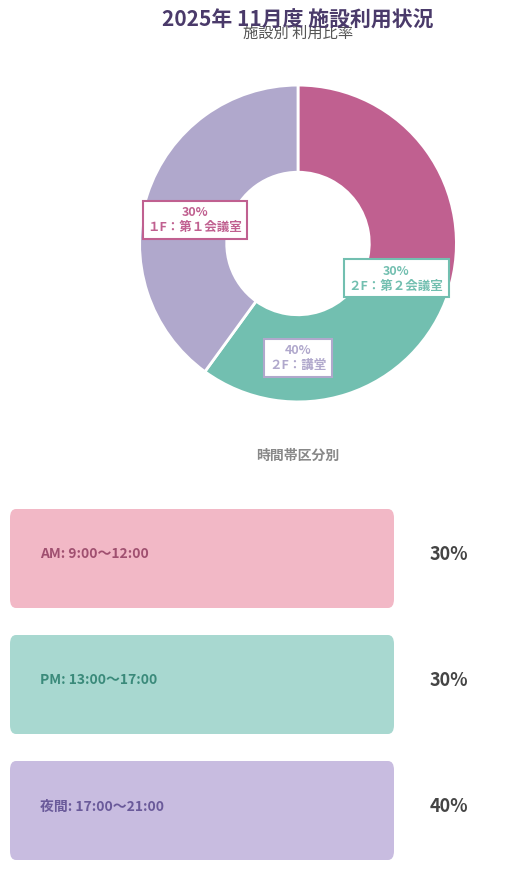

Combined, what portion of the pie is ２F：講堂 and ２F：第２会議室?

70.0%